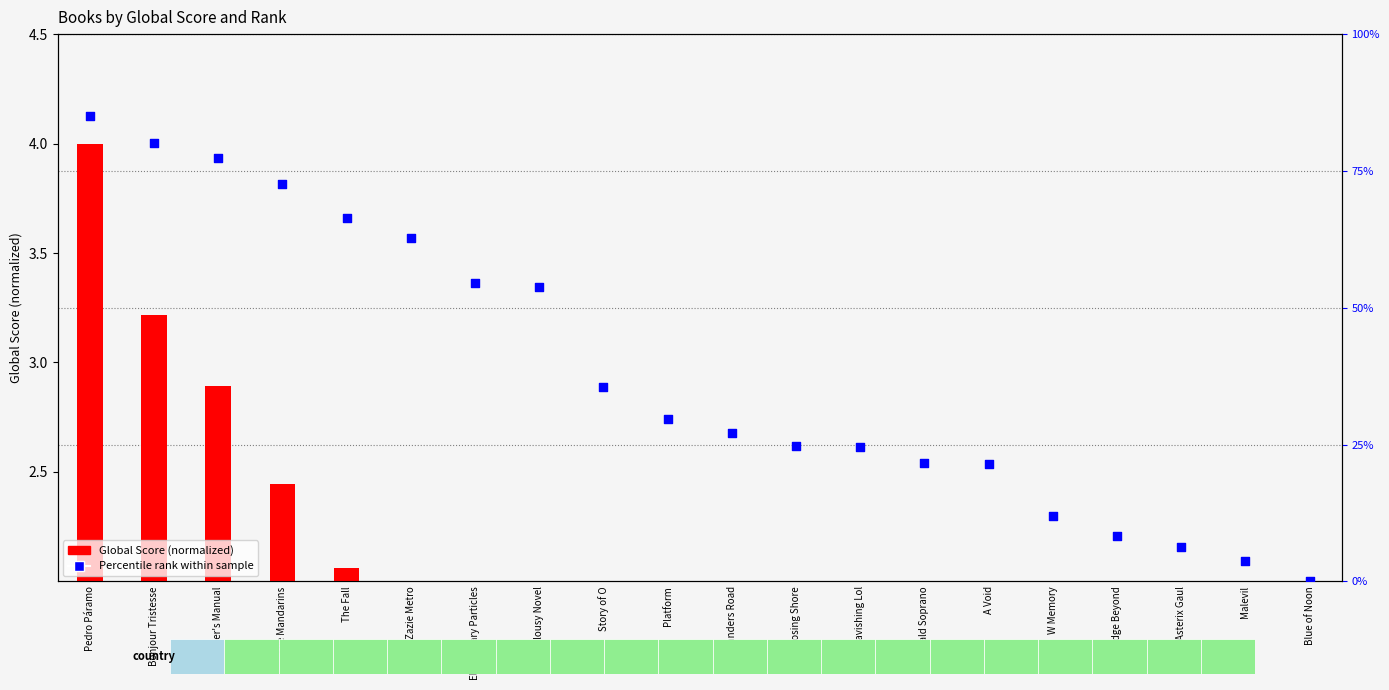

At how many categories does at least one series exceed 1?

10